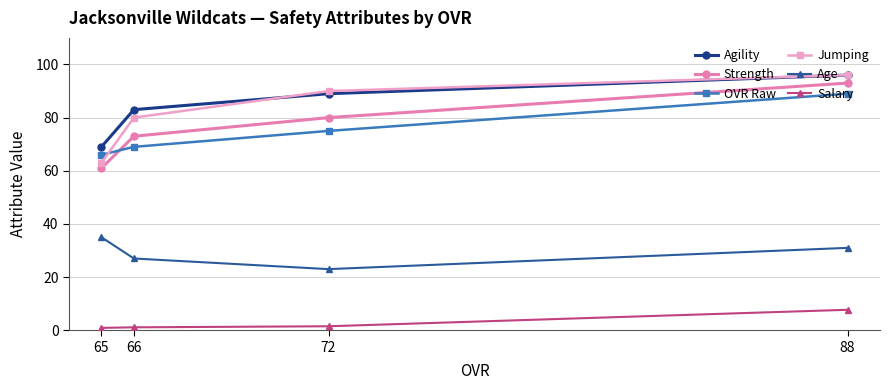

True or false: Age and Salary cross at least once.

False